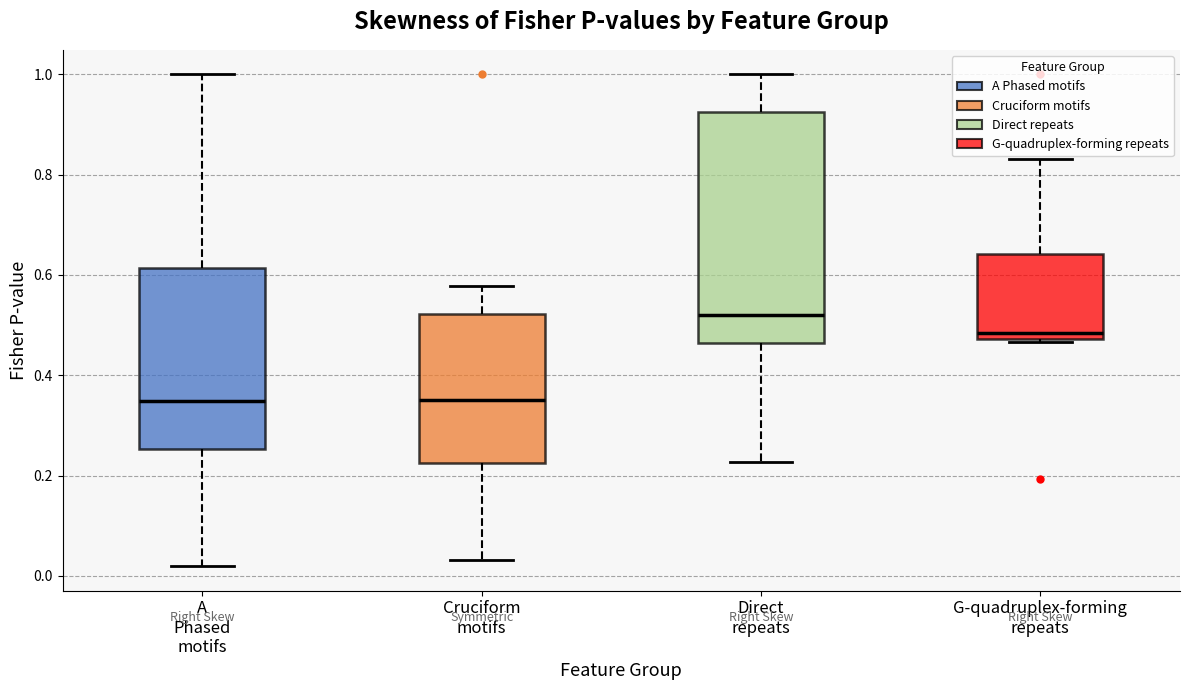

Reading left to right, transcribe this box plot: for each box, give where its median line is, the range the box spans, and where its two whiskers end, as read against the y-axis. The values are not printed on the chart, so give them approximately, as read against the axis.

A Phased motifs: median 0.34, box 0.26 to 0.62, whiskers 0.02 to 1.00
Cruciform motifs: median 0.36, box 0.22 to 0.52, whiskers 0.04 to 0.58
Direct repeats: median 0.52, box 0.46 to 0.92, whiskers 0.22 to 1.00
G-quadruplex-forming repeats: median 0.48 (just above the box's lower edge), box 0.48 to 0.64, whiskers 0.46 to 0.84